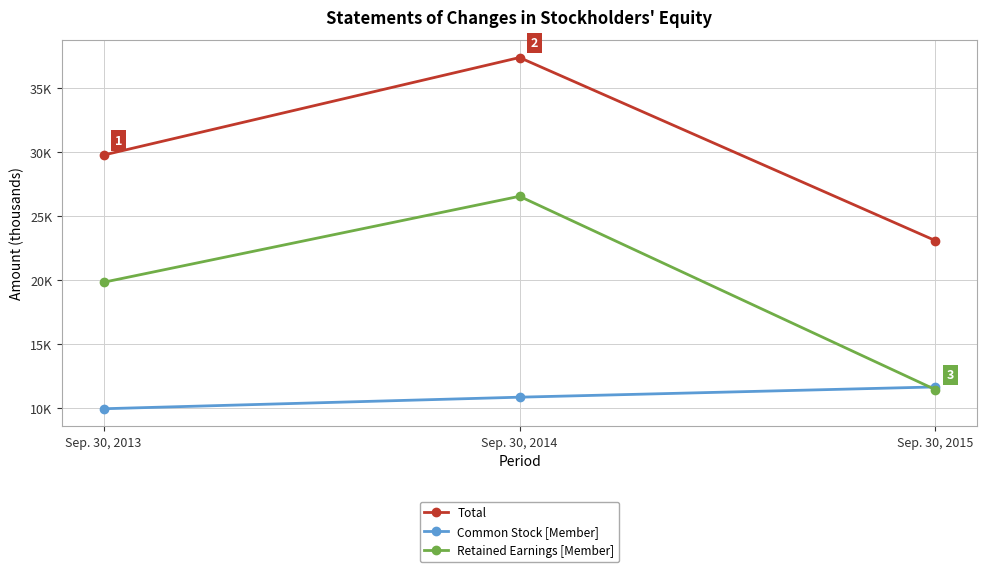

Which has a higher value, Sep. 30, 2013 or Sep. 30, 2015?

Sep. 30, 2013